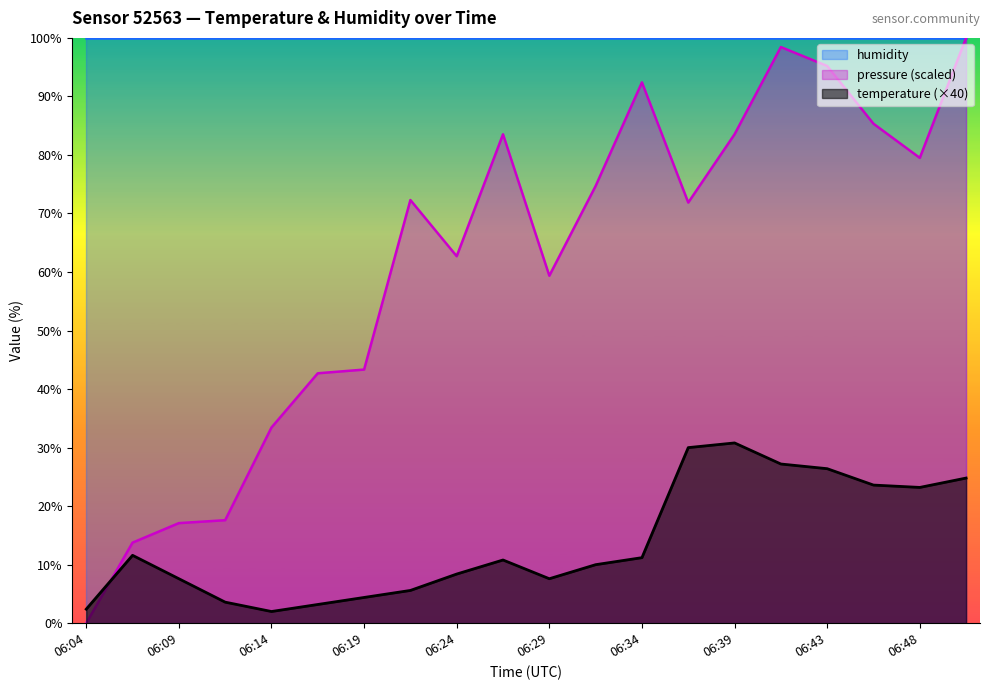

Which series ends up on top after the final intersection of pressure_norm and temperature?

pressure_norm